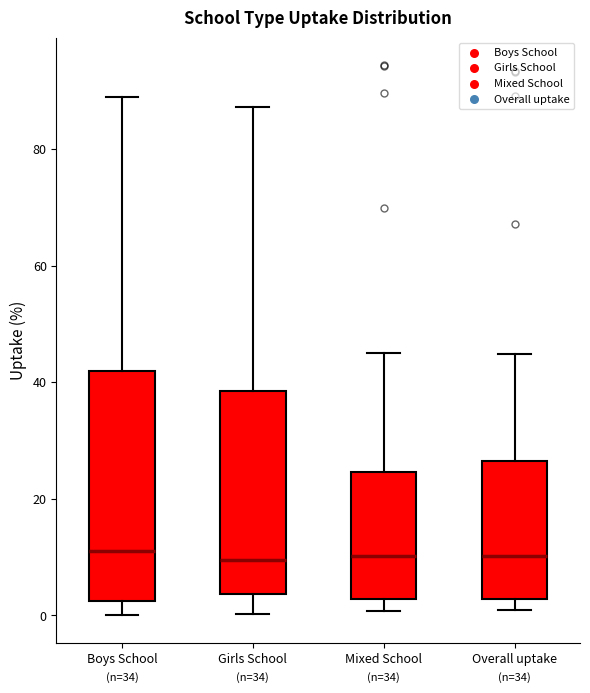

Reading left to right, read every box against the y-axis: the position of its median line, the range the box covers, and the ends of its whiskers. The values are not printed on the chart, so give them approximately, as read against the axis.

Boys School: median 12, box 2 to 42, whiskers 0 to 90
Girls School: median 10, box 4 to 38, whiskers 0 to 88
Mixed School: median 10, box 2 to 24, whiskers 0 to 46
Overall uptake: median 10, box 2 to 26, whiskers 2 (just below the box's lower edge) to 44